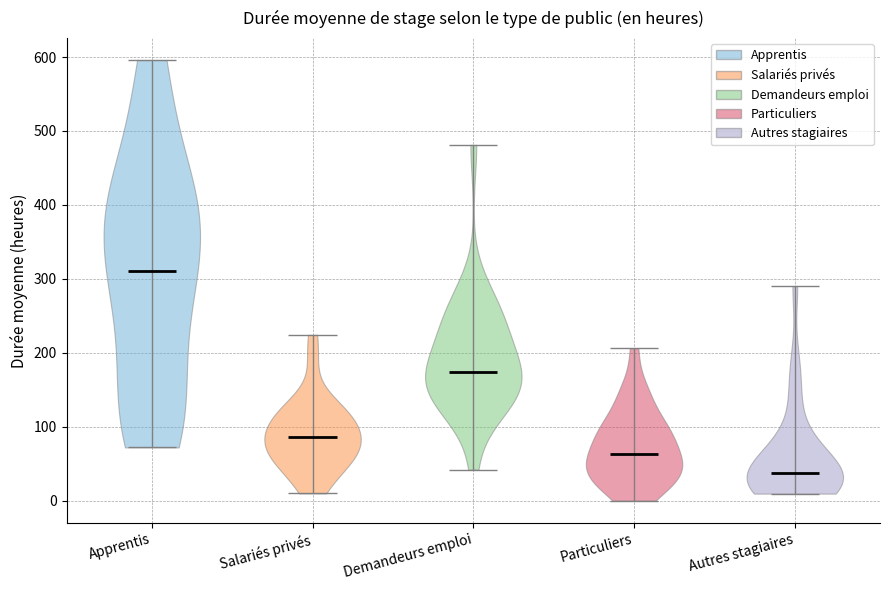

Reading left to right, read every violin against the y-axis: where its median line is, and the lowest and highest points it reaches. The values are not printed on the chart, so give them approximately, as read against the axis.

Apprentis: median line 310, lowest point 70, highest point 600
Salariés privés: median line 90, lowest point 10, highest point 220
Demandeurs emploi: median line 170, lowest point 40, highest point 480
Particuliers: median line 60, lowest point 0, highest point 210
Autres stagiaires: median line 40, lowest point 10, highest point 290